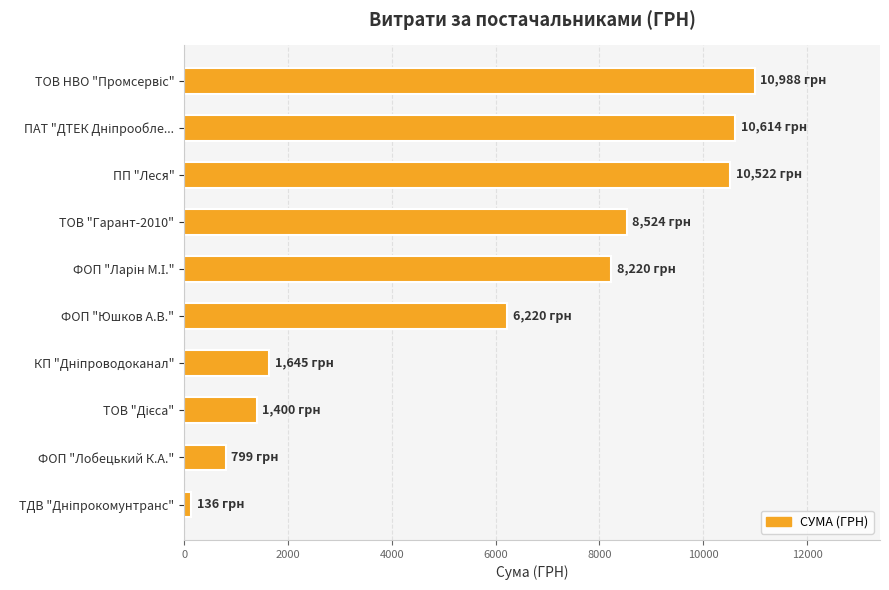

The chart shows a value of 2741.4 at ПП "Леся". True or false?

False